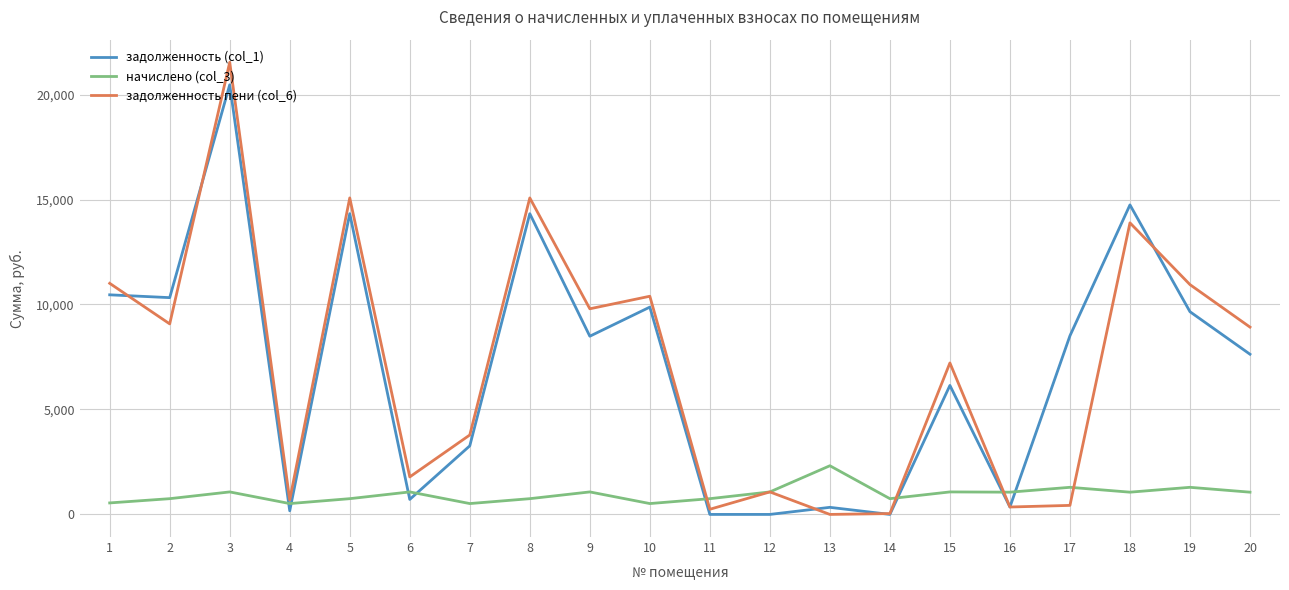

The задолженность (col_1) series shows 714.4 at 6. True or false?

True